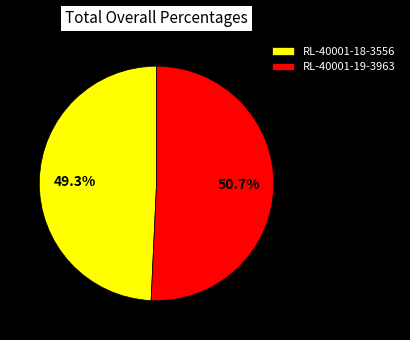

To the nearest percent, what portion does RL-40001-18-3556 represent?

49%